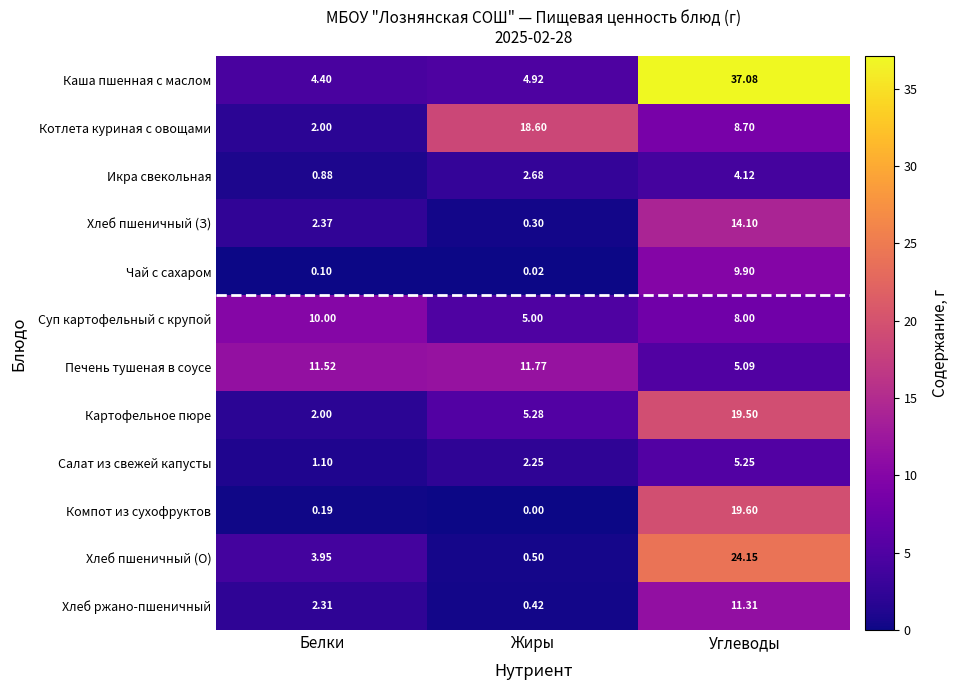

List the labels in order of Компот из сухофруктов value, smallest first.

Жиры, Белки, Углеводы